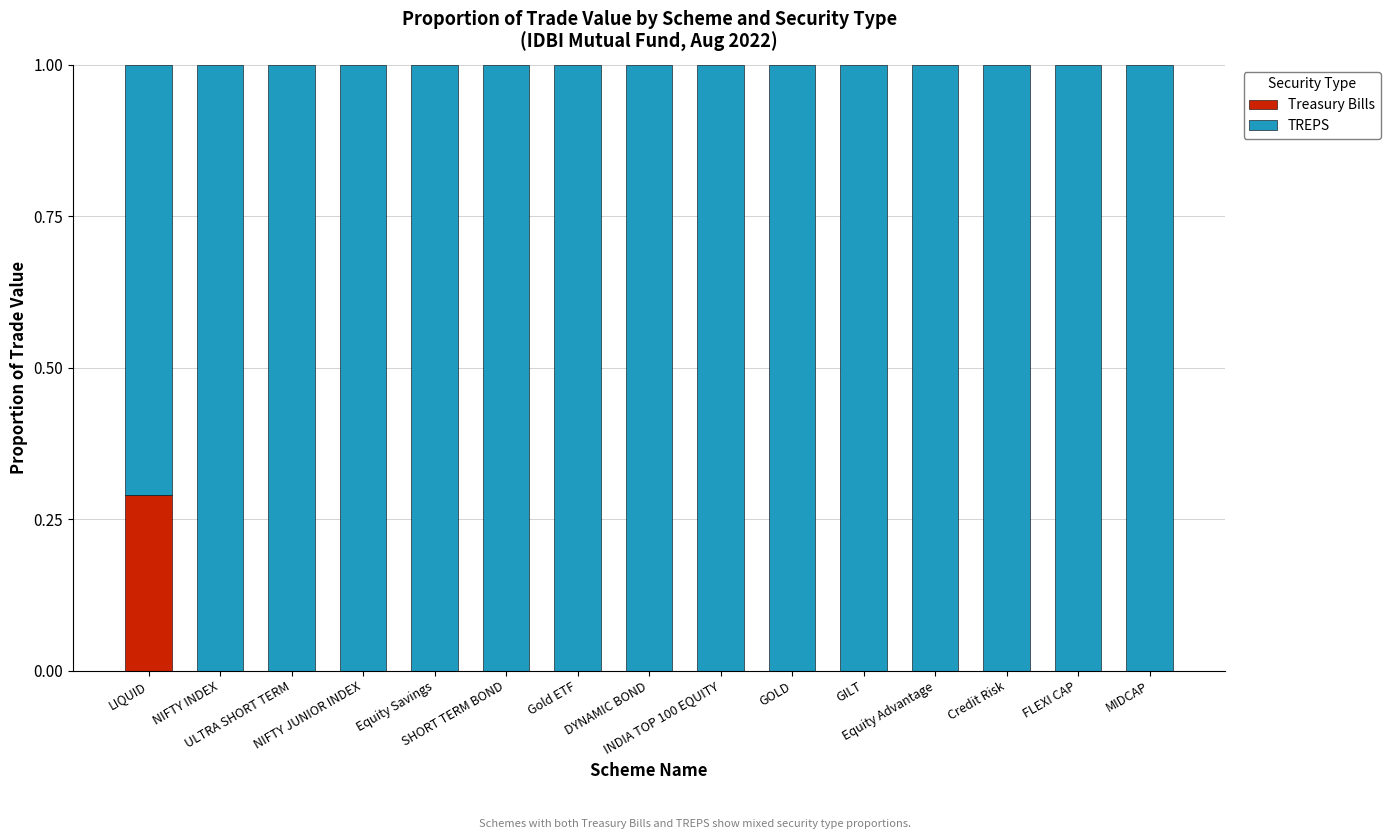

The Treasury Bills series shows 0.0 at ULTRA SHORT TERM. True or false?

True